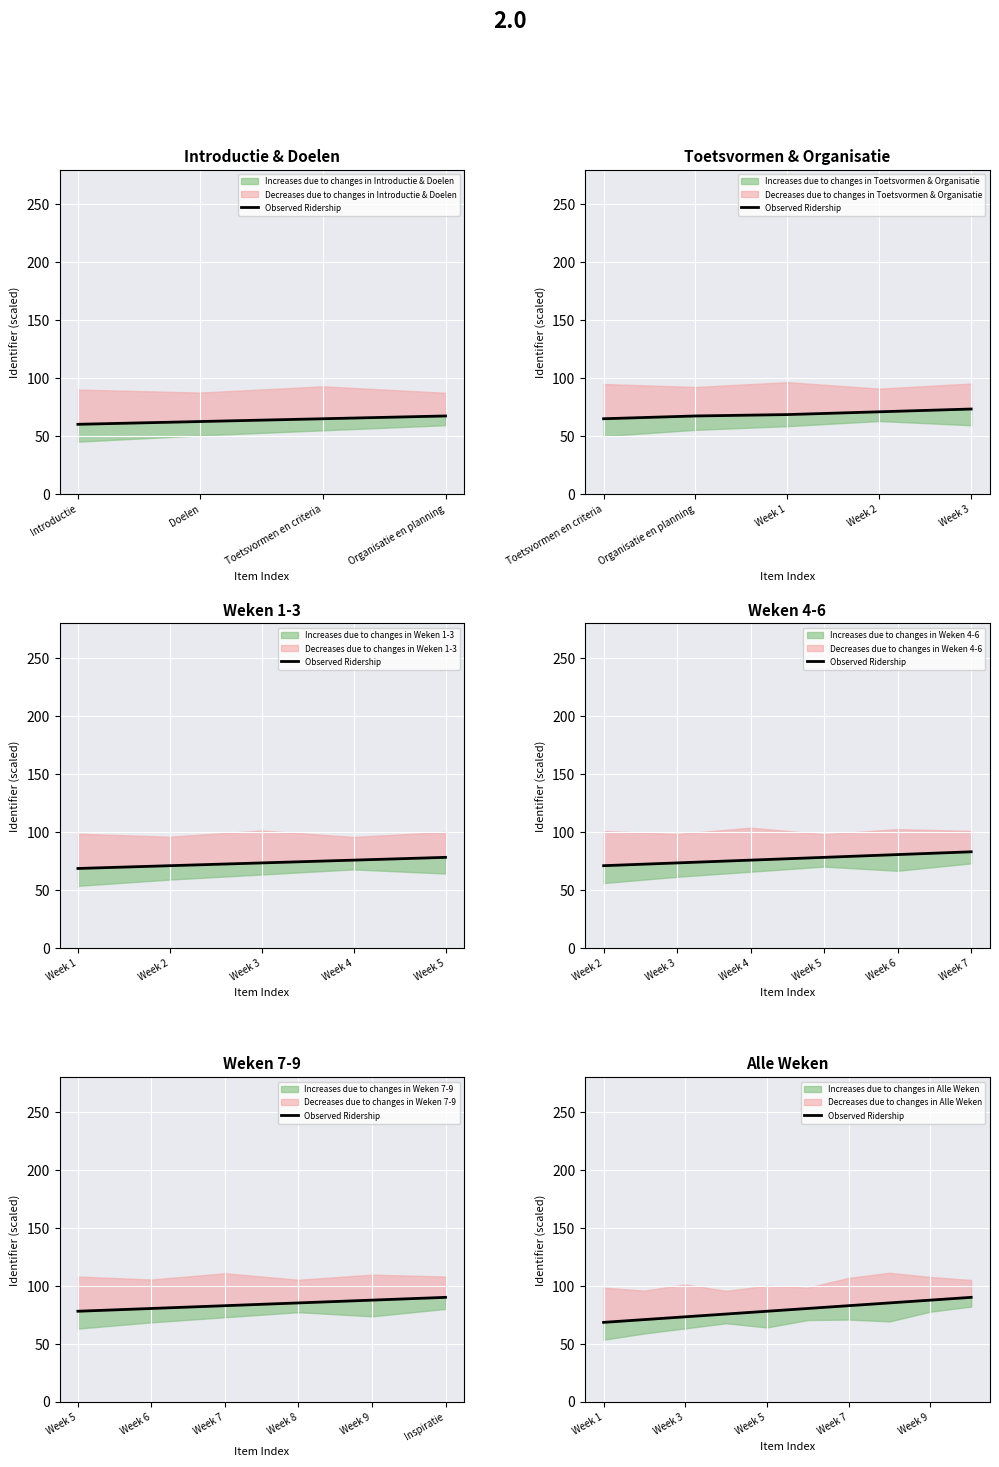

What is the value of the 1st point from the left?

68.4